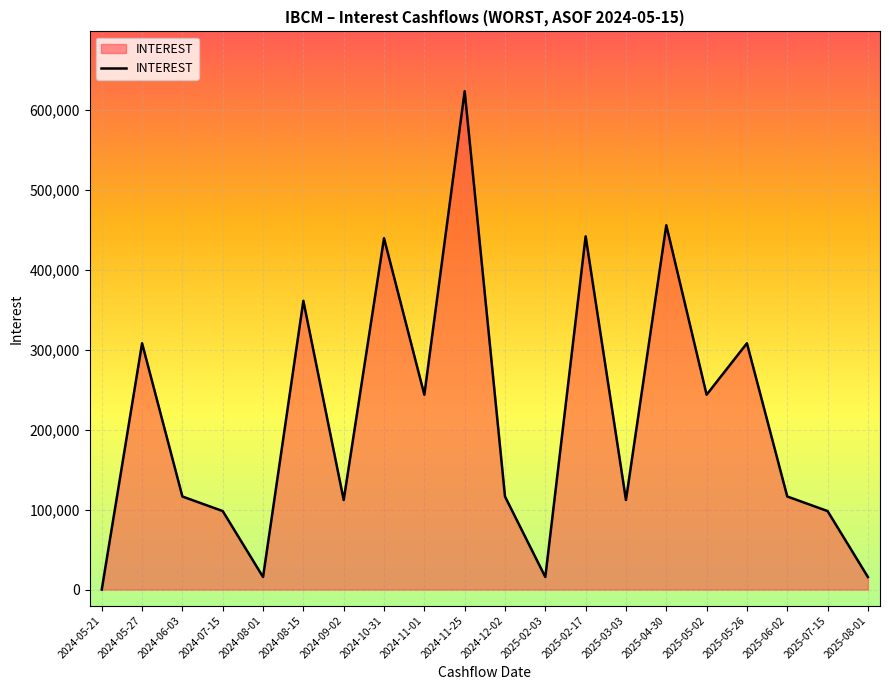

What is the change in value from 2024-12-02 to 2025-05-26?

+191638.2